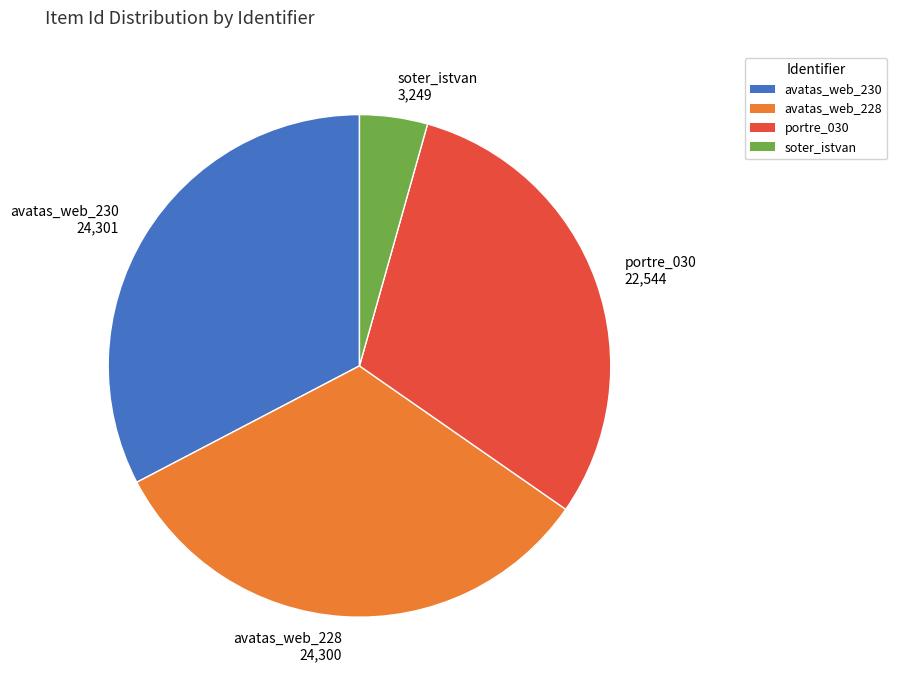

The portre_030 22,544 slice represents 37% of the pie. True or false?

False